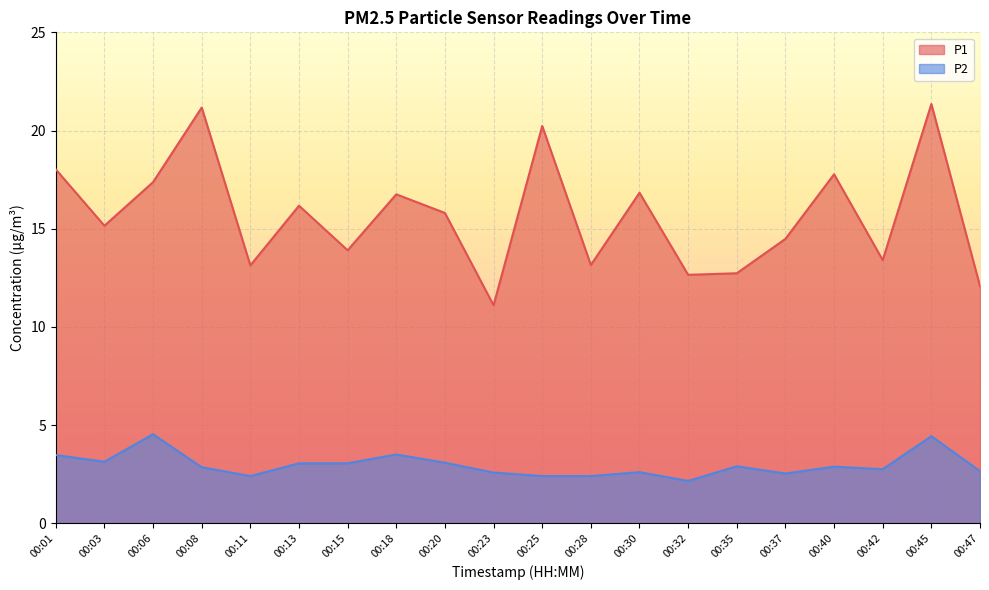

Reading left to right, transcribe all the data shown in this chart.

P1: 18.0	15.2	17.4	21.2	13.1	16.2	13.9	16.8	15.8	11.1	20.2	13.2	16.8	12.7	12.7	14.5	17.8	13.4	21.4	12.1
P2: 3.5	3.1	4.5	2.9	2.4	3.0	3.0	3.5	3.1	2.6	2.4	2.4	2.6	2.1	2.9	2.5	2.9	2.8	4.4	2.6